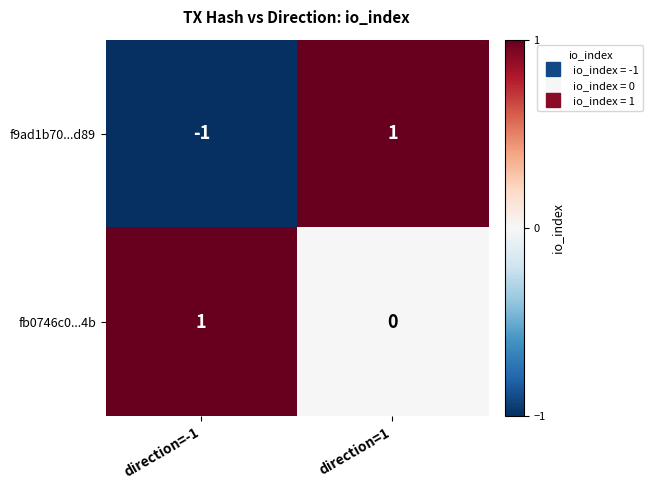

At which category does the chart reach its minimum across all series?

direction=-1